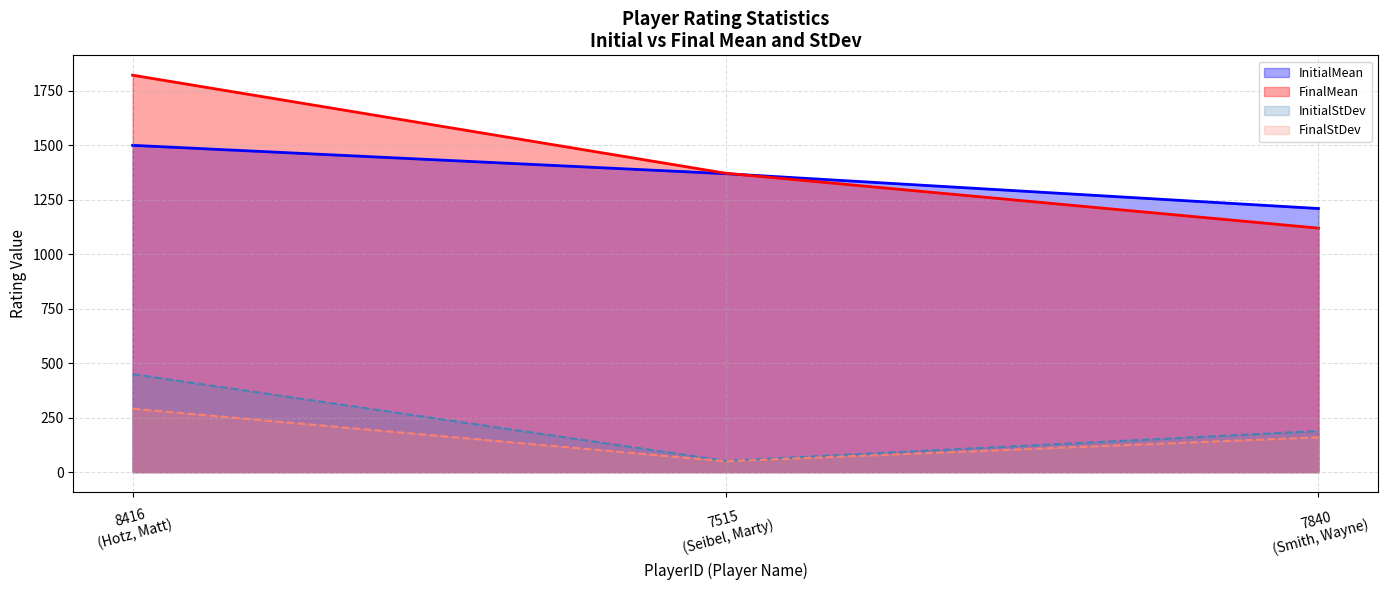

What is the smallest value displayed?

50